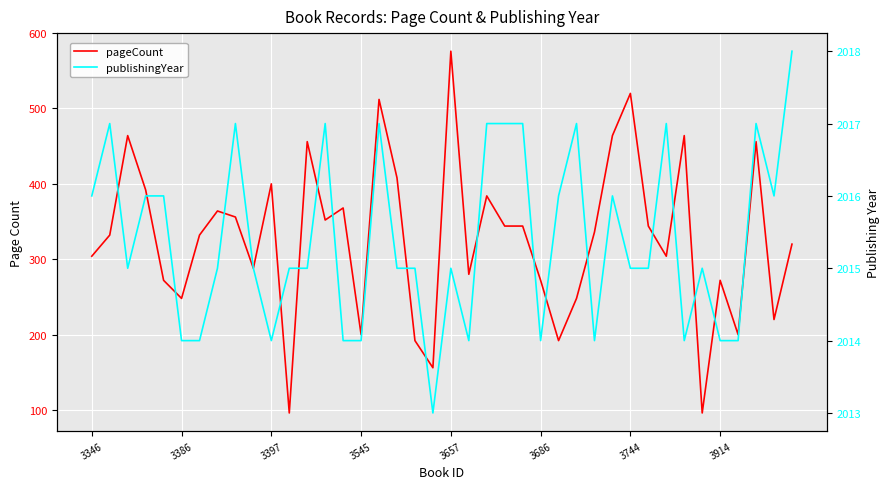

How many interior local valleys does the pageCount series have?

12